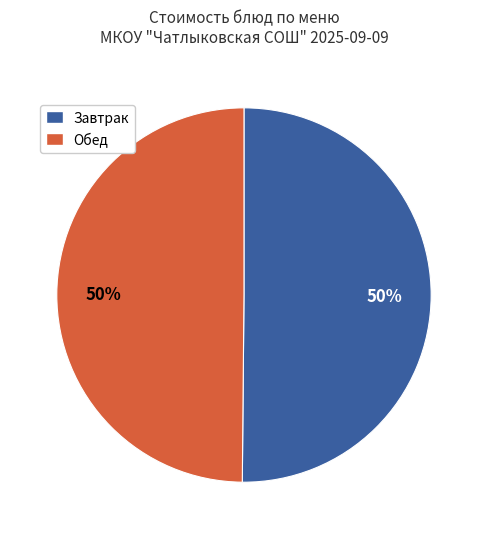

Approximately how many times larger is the value at Завтрак compared to Обед?

1.0